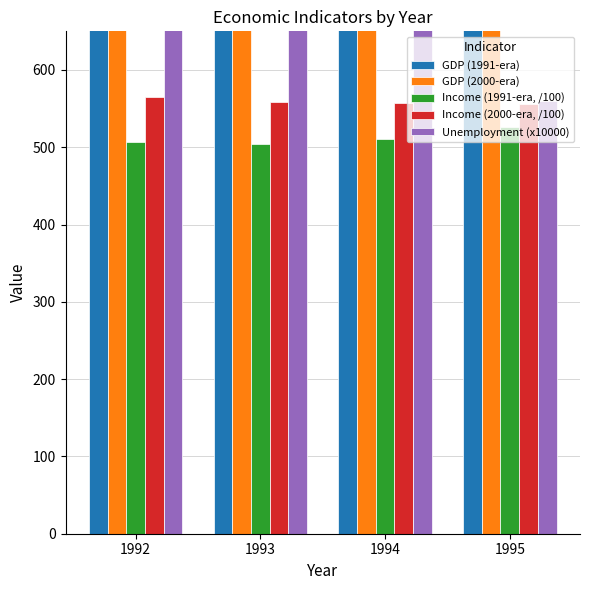

The value of Income (1991-era, /100) at 1995 is 927.2. True or false?

False